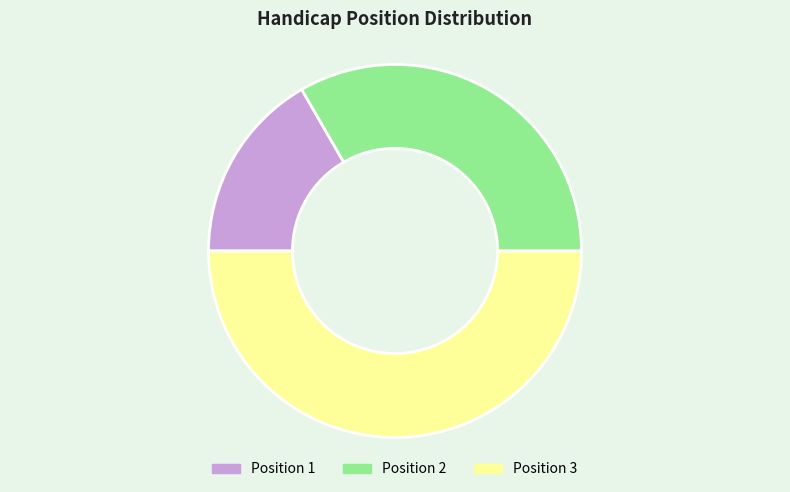

Which slice is the largest?

Position 3